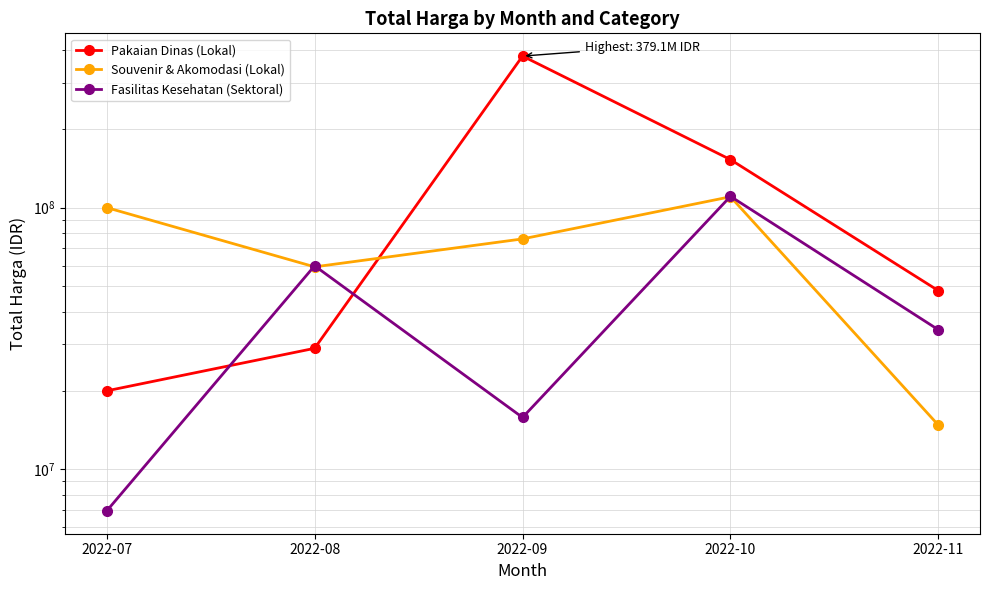

How many values in the Pakaian Dinas (Lokal) series are below 48140000?

2